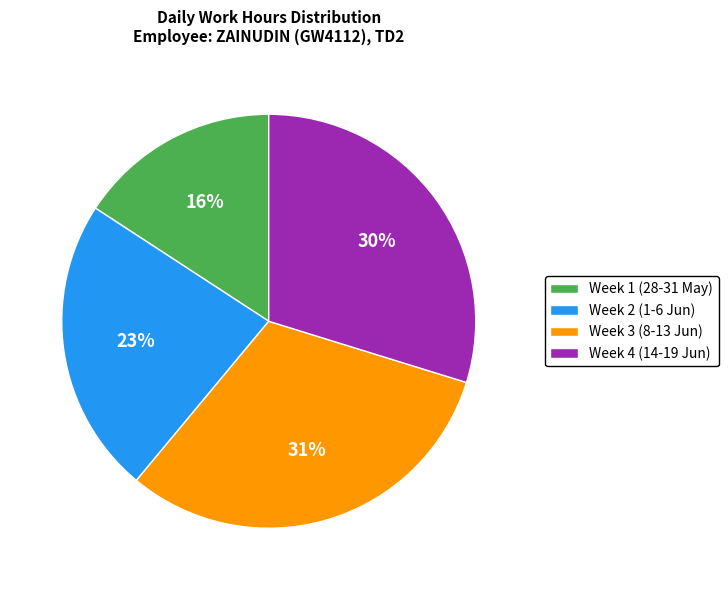

How many slices are in this pie chart?

4